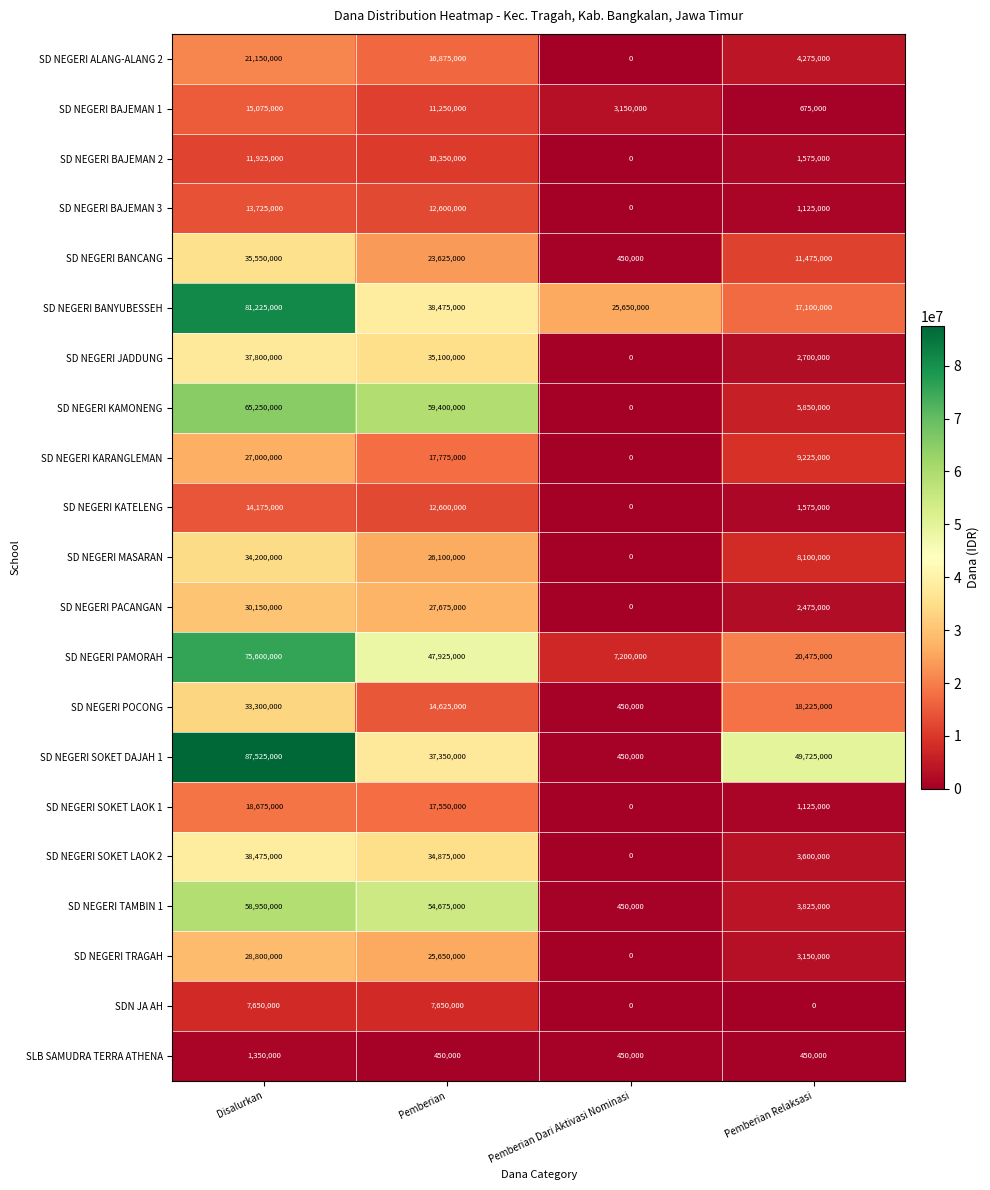

How many distinct data groups are displayed?

21